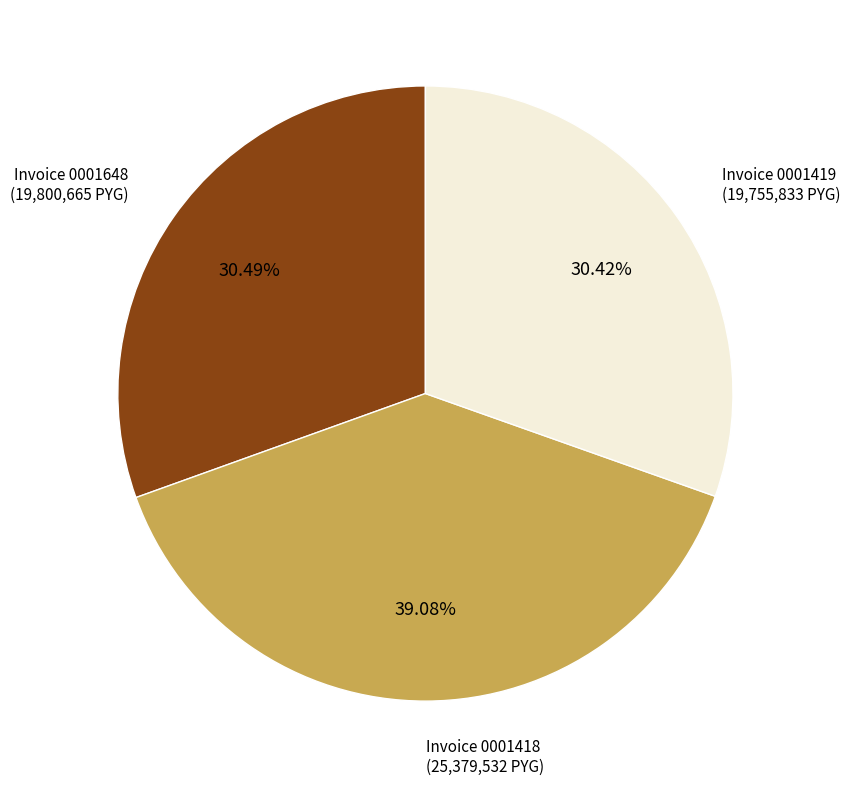

What is the ratio of the value at Invoice 0001648 to the value at Invoice 0001419?

1.0